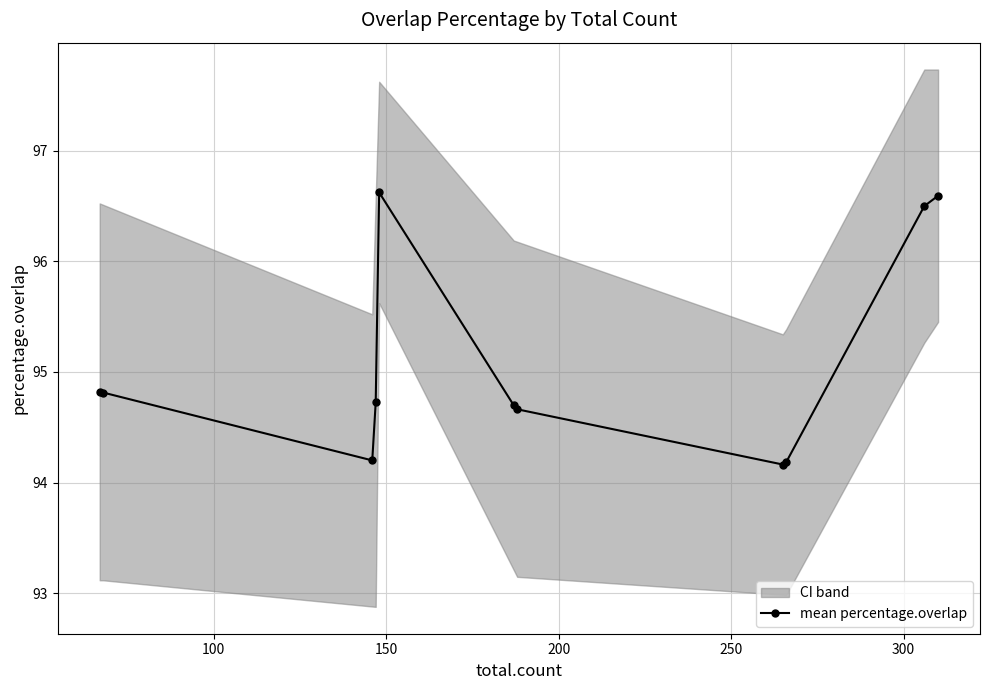

True or false: mean percentage.overlap has more than 0 interior local peaks.

True